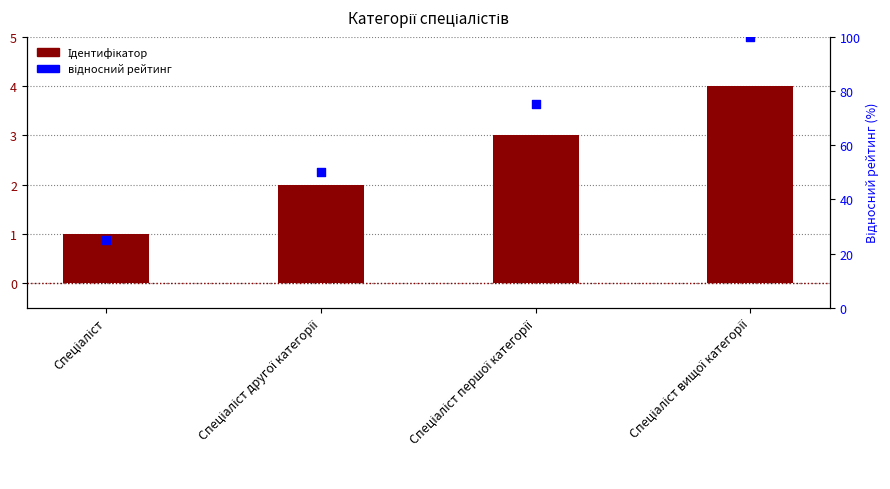

Which series contains the highest Y value?

відносний рейтинг